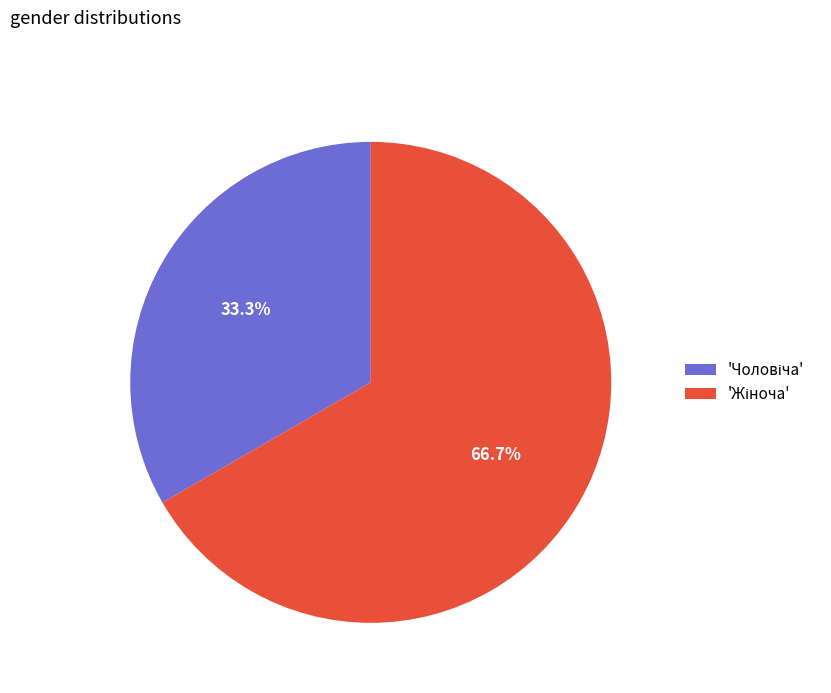

Does any single category account for the majority?

Yes